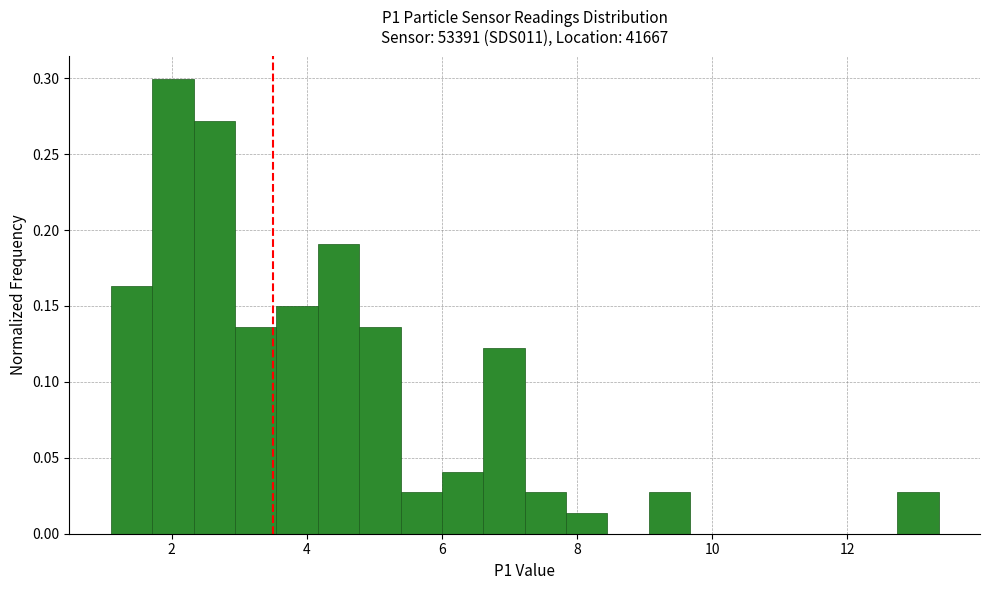

Around what value on the x-axis is the tallest bar? Give the approximate position of its centre, as read against the axis.

2.0